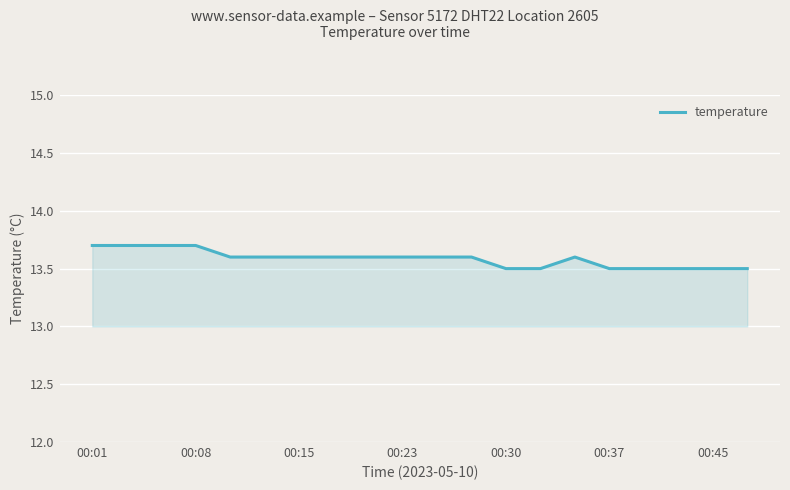

What is the greatest value displayed?

13.7